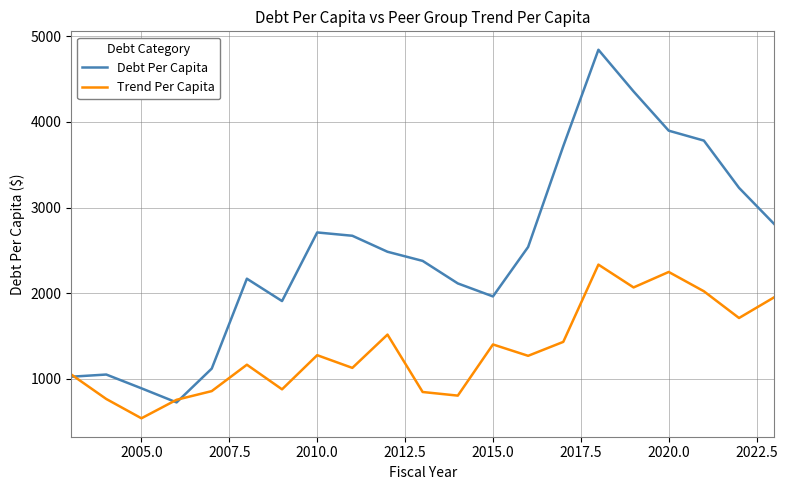

Rank the series by their average value, from lowest to highest.

Trend Per Capita, Debt Per Capita